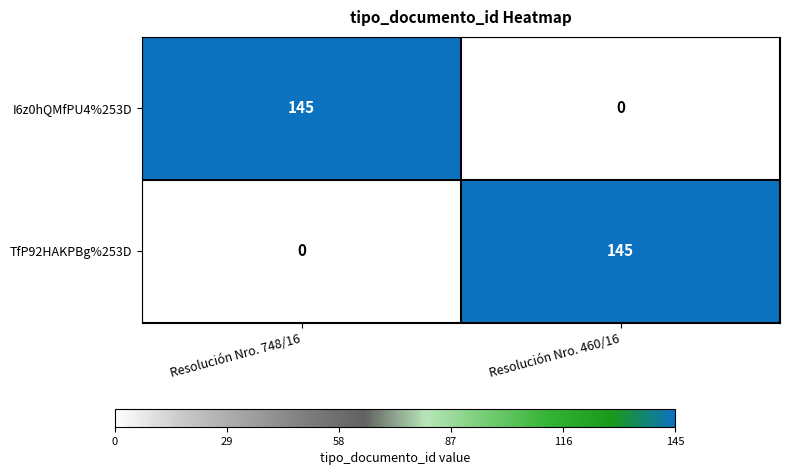

How many distinct data groups are displayed?

2